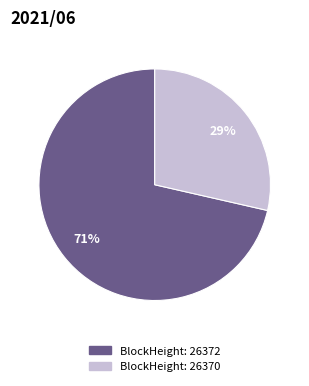

To the nearest percent, what is the average slice percentage?

50%